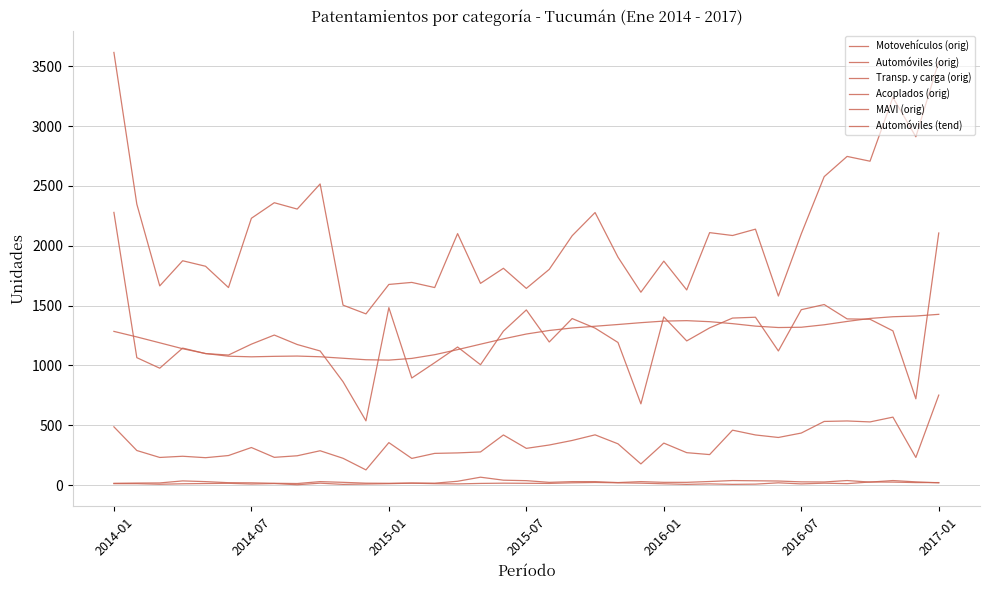

Does the chart have visible grid lines?

Yes